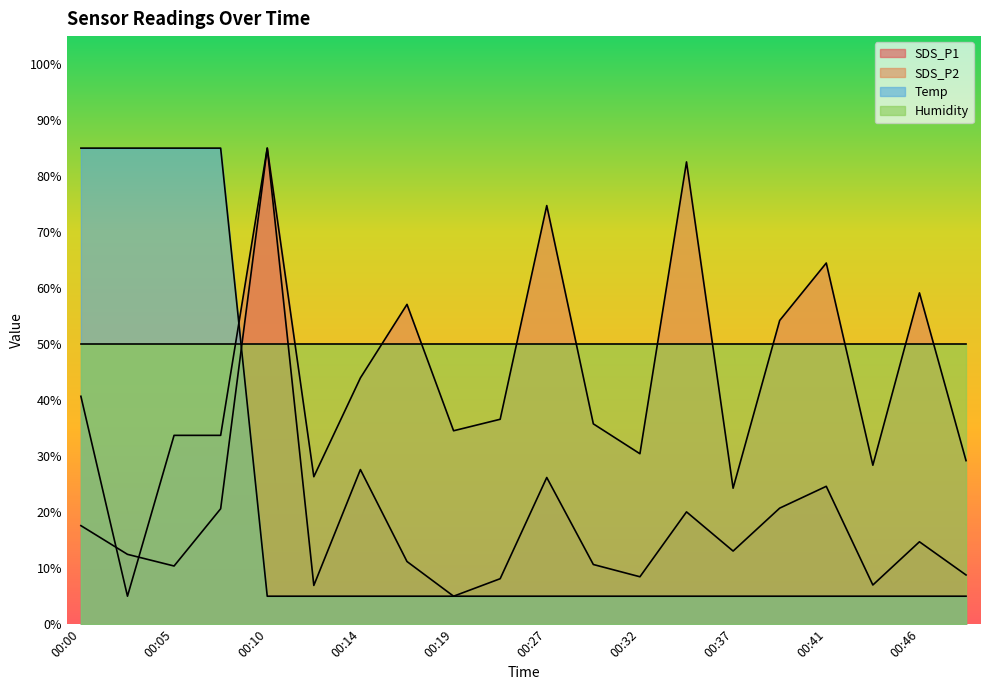

How many categories are shown in the chart?

20